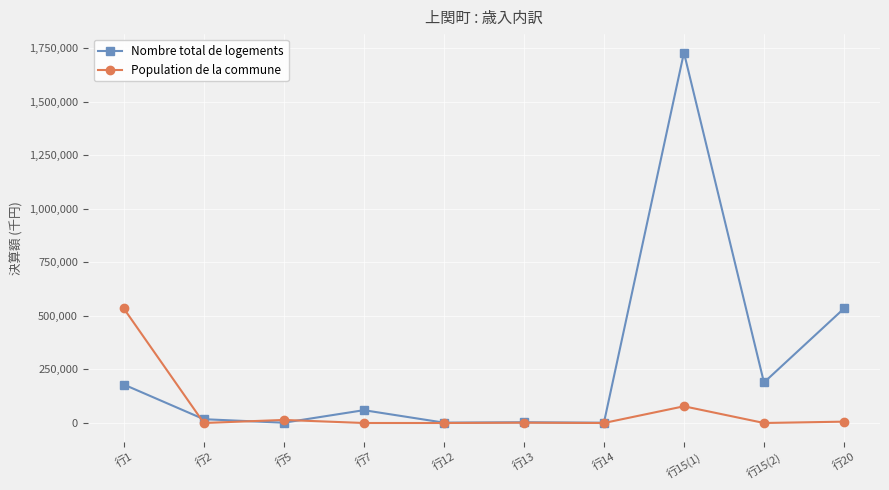

The value of Nombre total de logements at 行15(1) is 2324818. True or false?

False